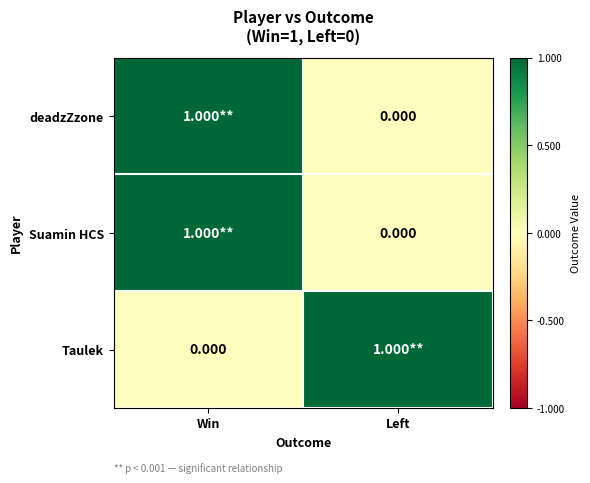

How many values in Suamin HCS are above zero?

1